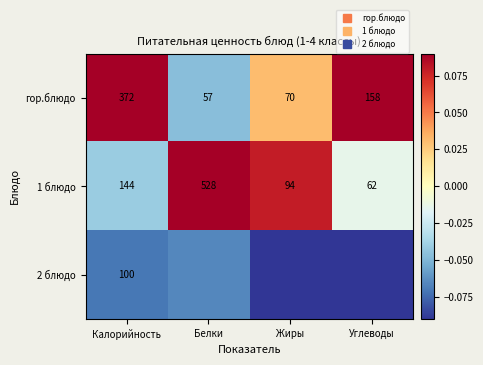

What is the approximate value of гор.блюдо at Калорийность?

0.1